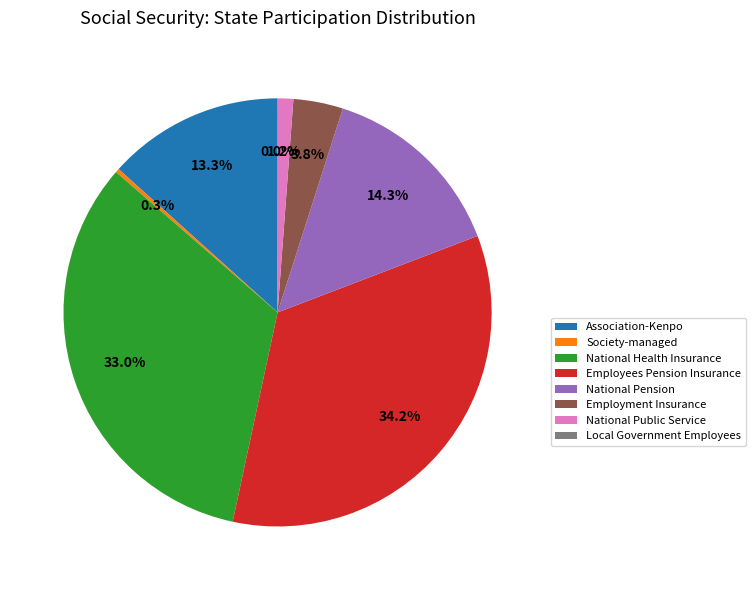

To the nearest percent, what portion does Employment Insurance represent?

4%